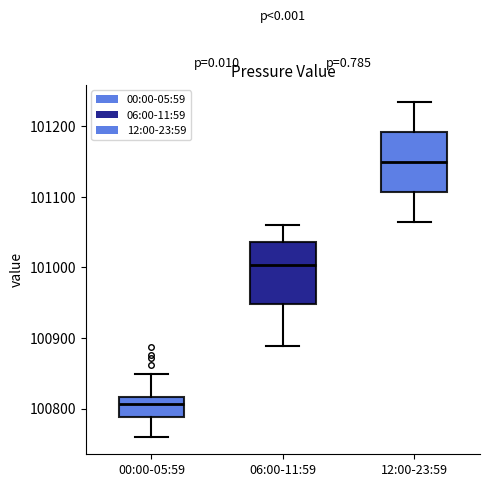

Which box's median line is the highest?

12:00-23:59